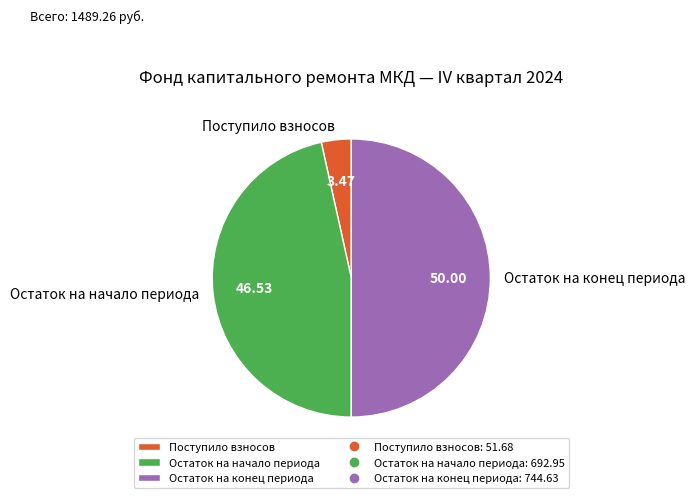

Is it true that Остаток на конец периода is 50% of the pie?

True